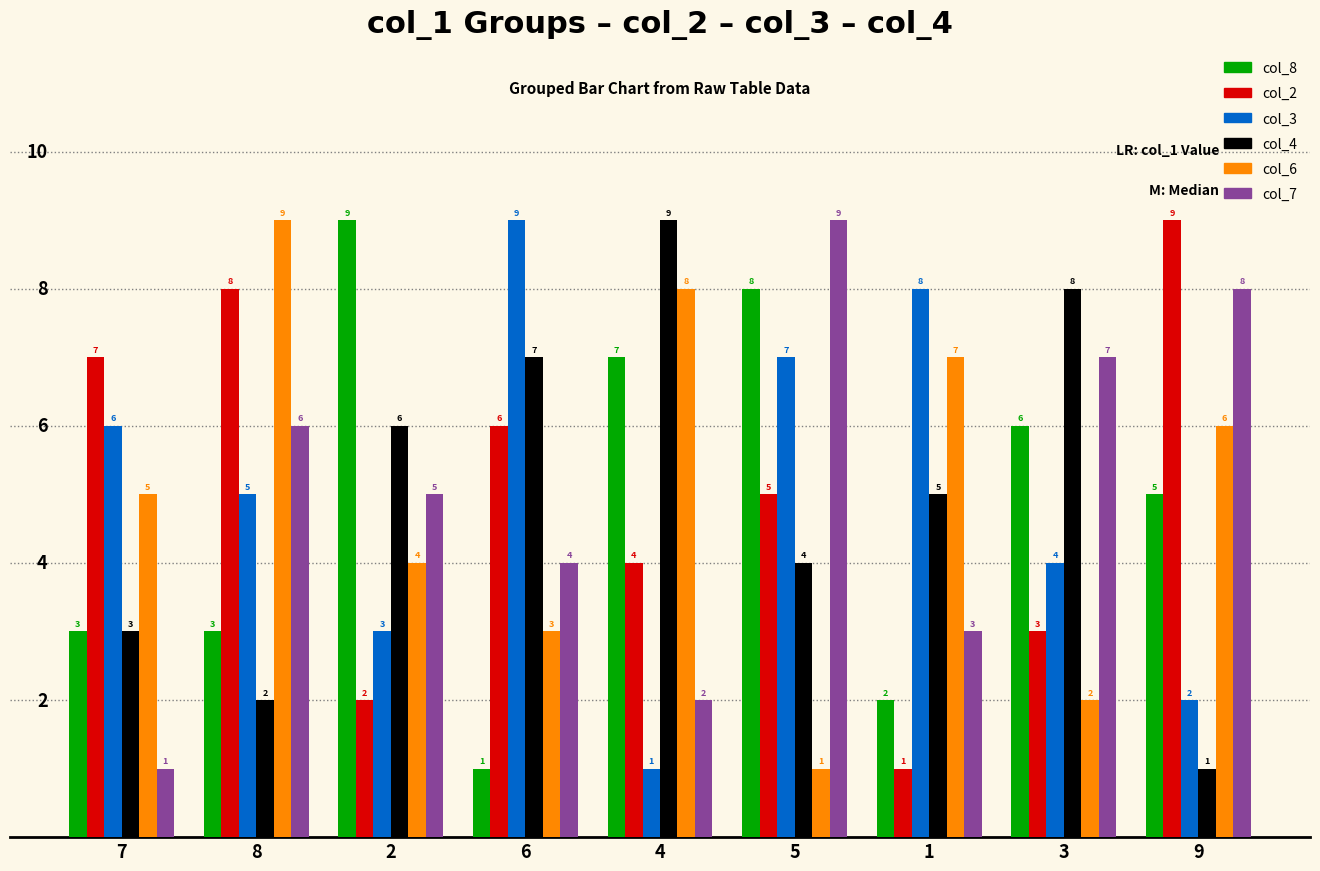

What is the spread (max minus min) of values at 8?

7